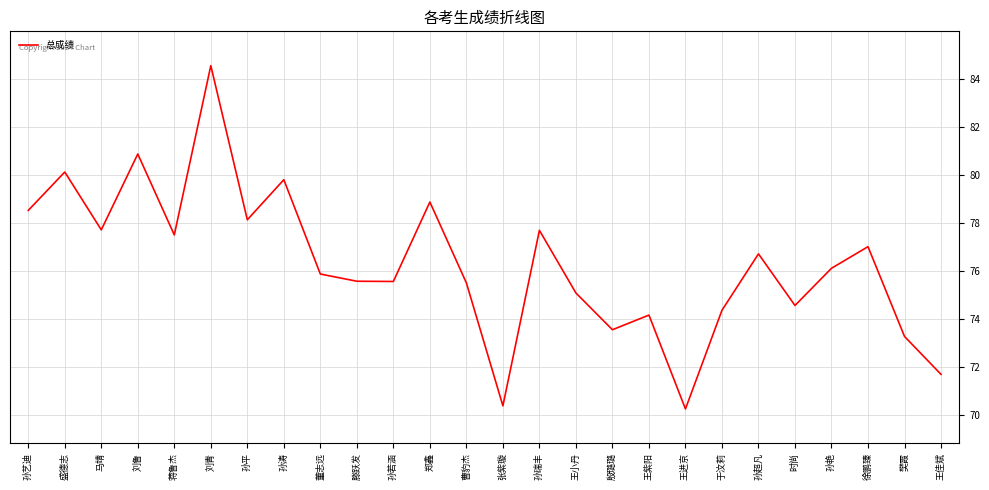

Between 滕跃发 and 刘青, which is larger?

刘青